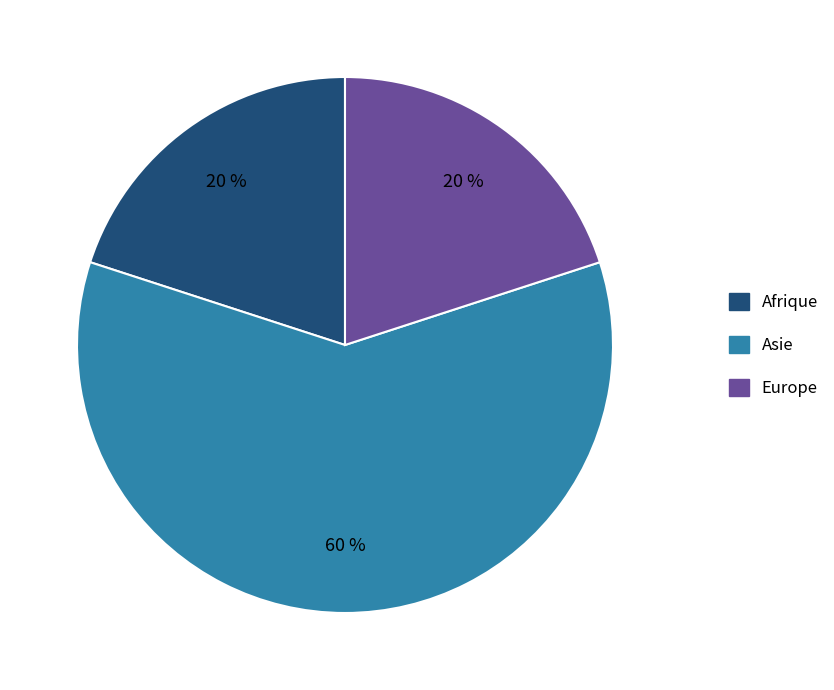

Is there any slice that represents more than half of the pie?

Yes